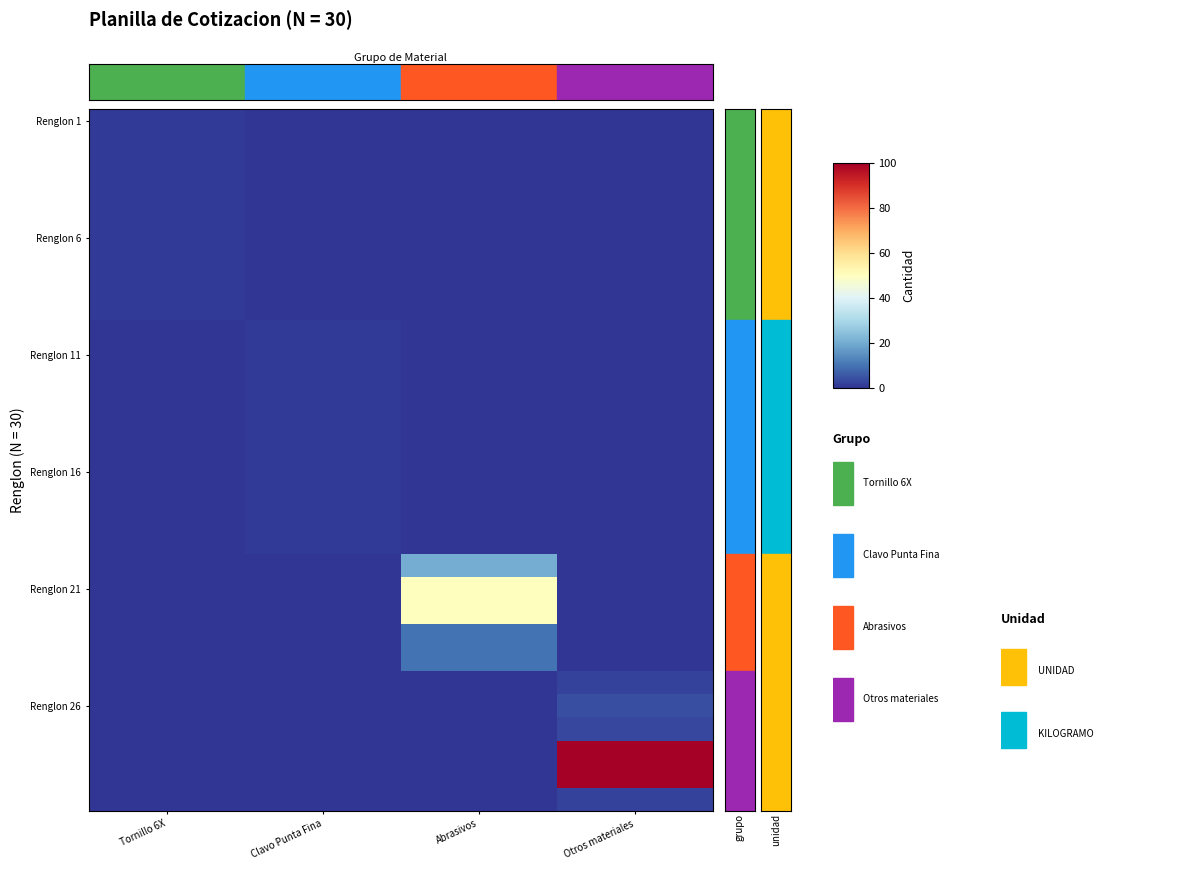

What is the spread (max minus min) of values at Tornillo 6X?

1